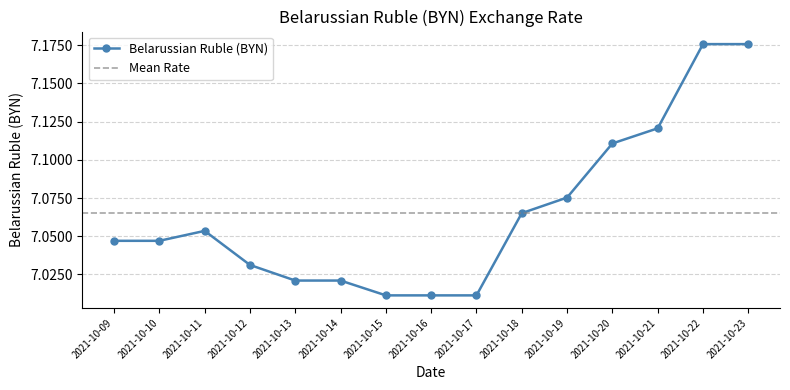

Count the number of categories in the chart.

15